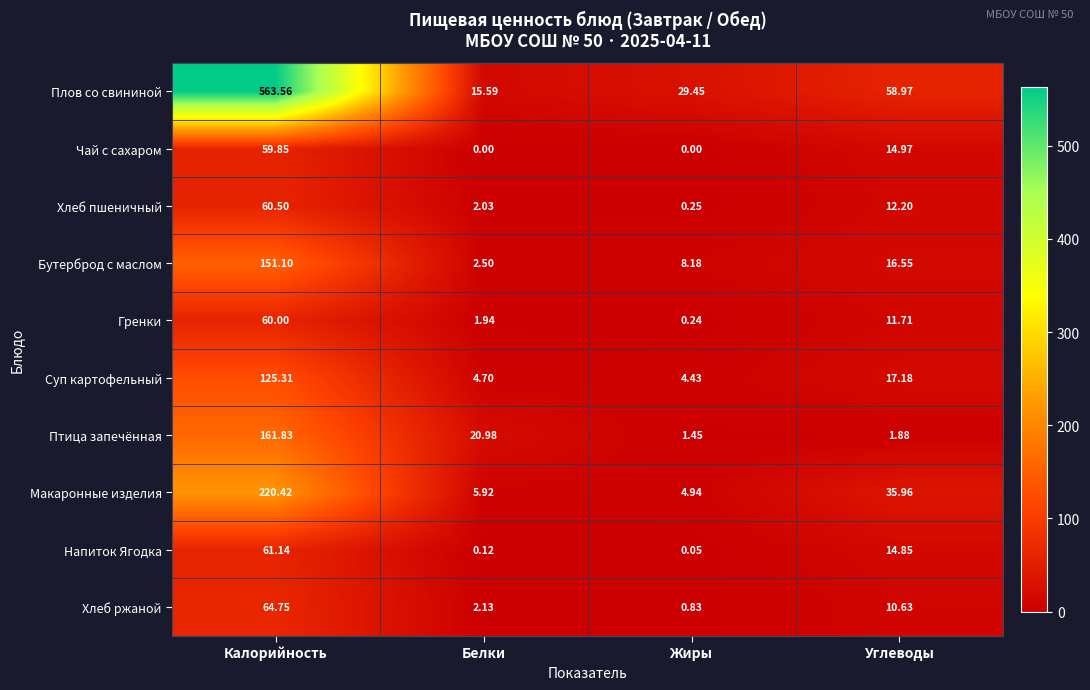

Which series has the largest total across all categories?

Плов со свининой